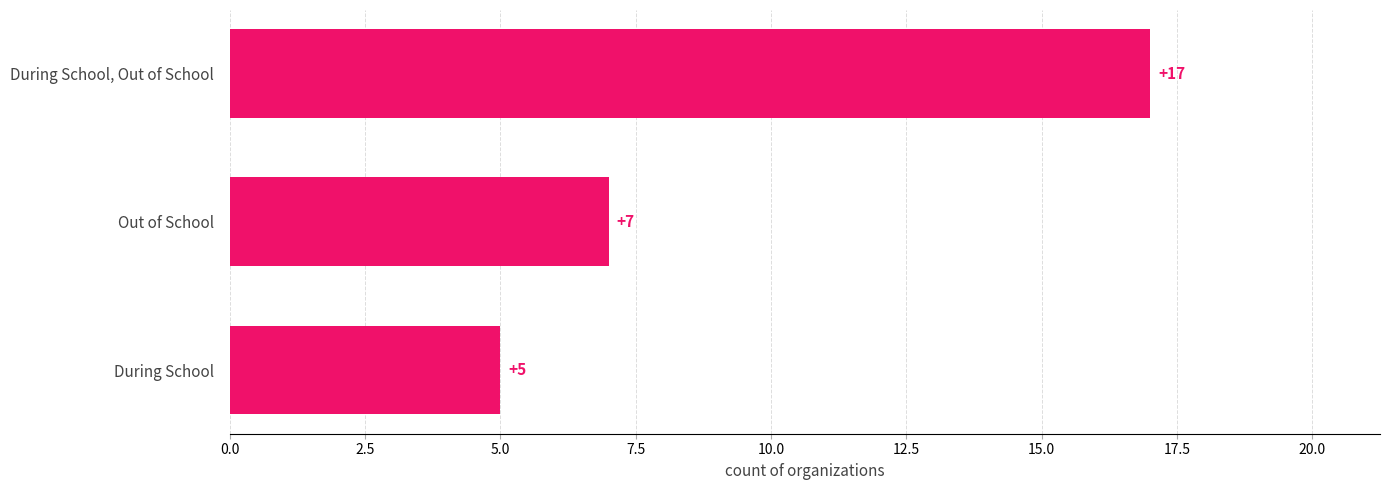

Count the number of categories in the chart.

3